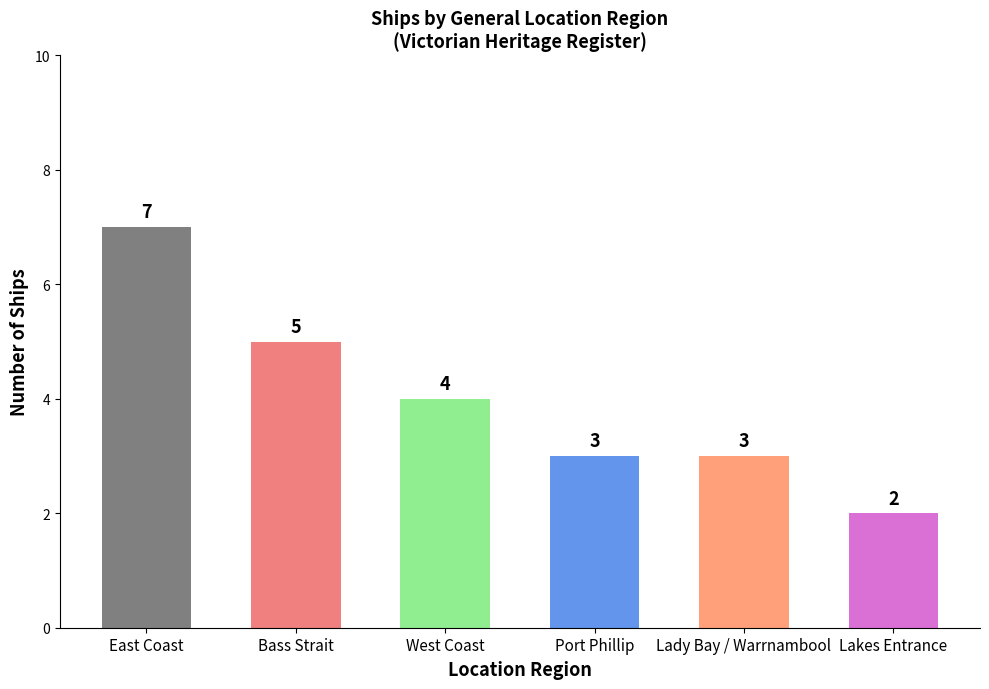

How many bars are there in total?

6